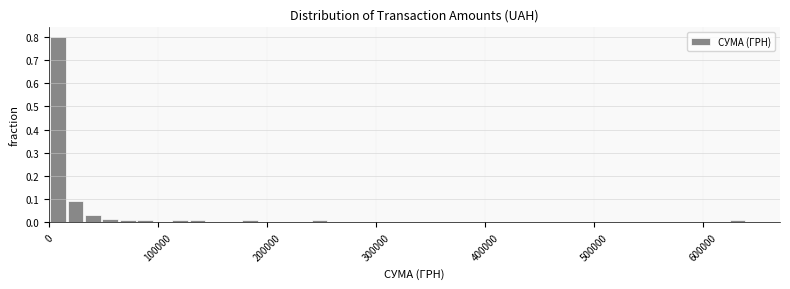

Around what value on the x-axis is the tallest bar? Give the approximate position of its centre, as read against the axis.

10000